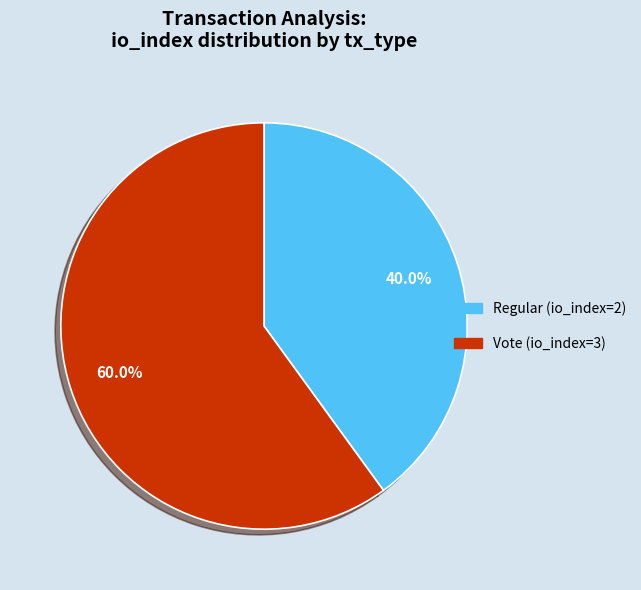

How many slices are in this pie chart?

2